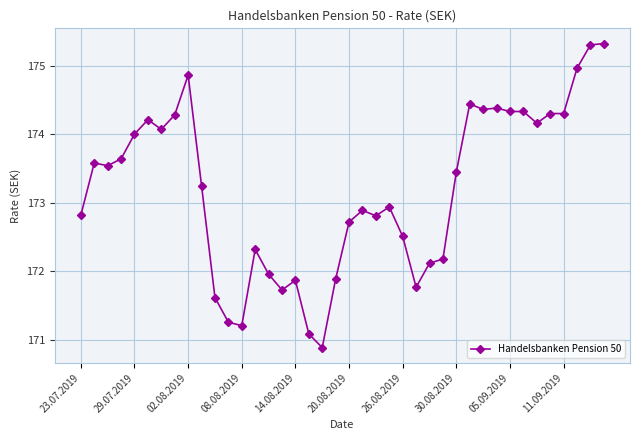

What is the greatest value displayed?

175.3